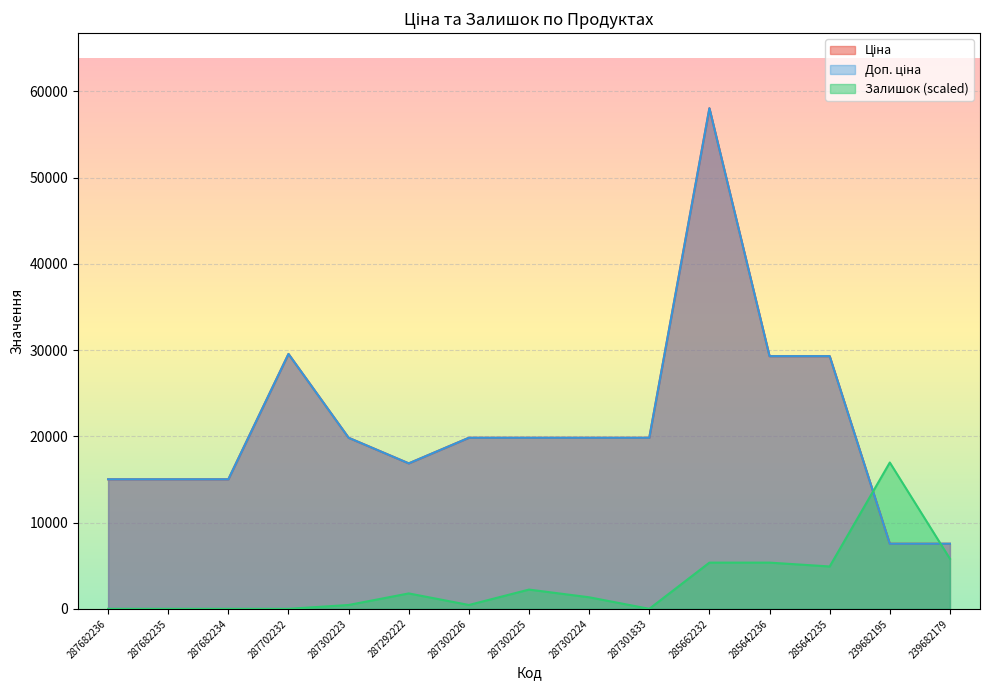

What is the label of the 2nd point from the right?

239682195